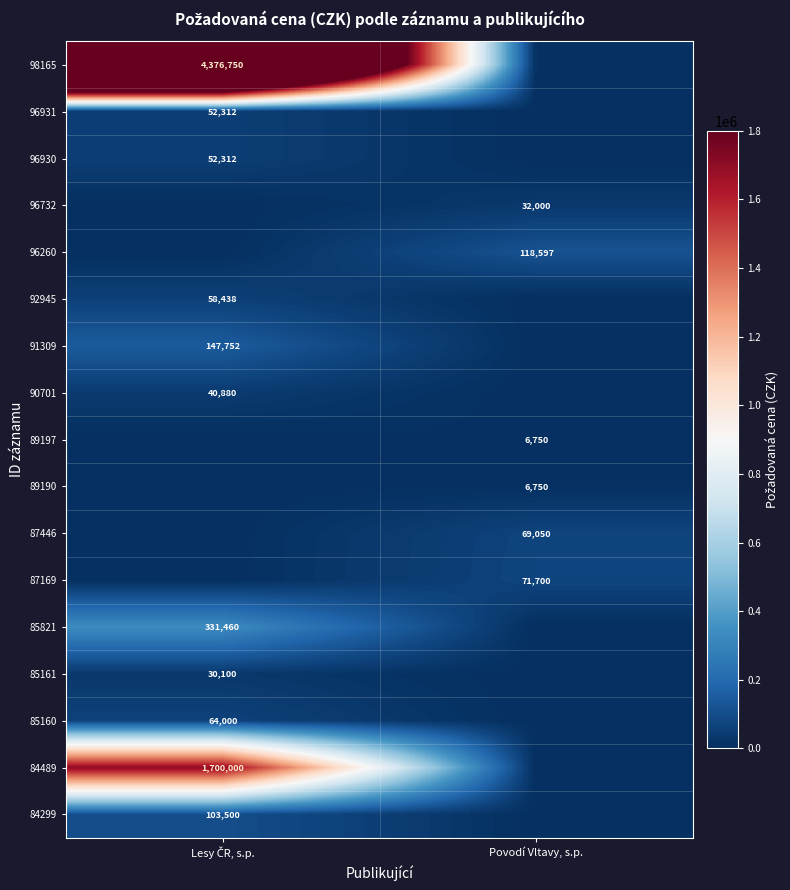

Is it true that 96732 equals 0 at Lesy ČR, s.p.?

True